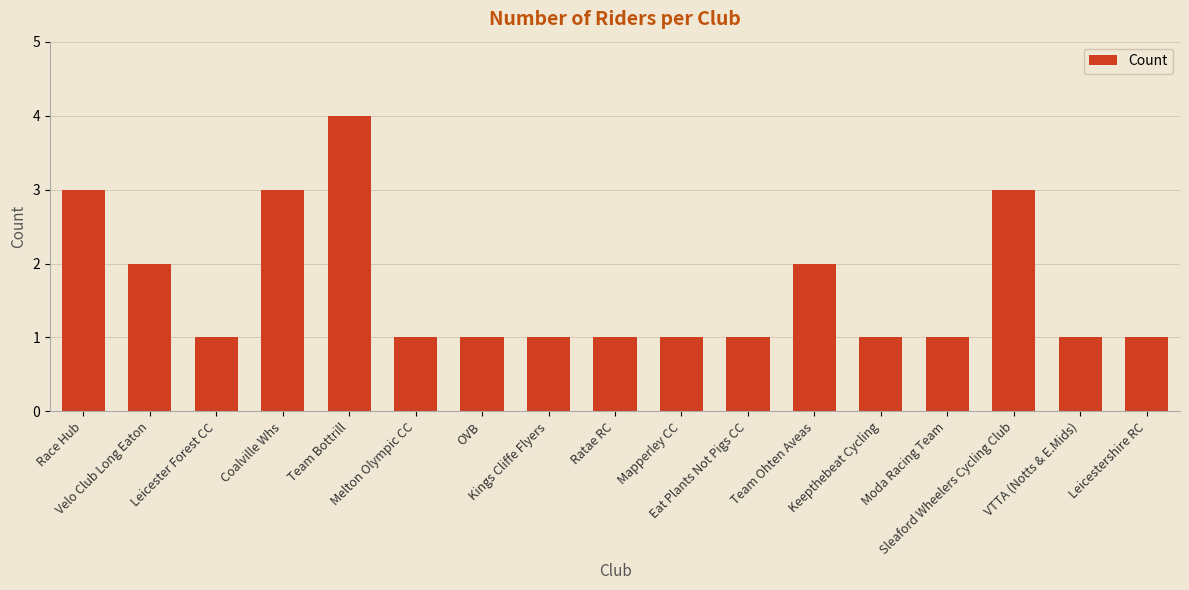

Is it true that the value at OVB is 1?

True